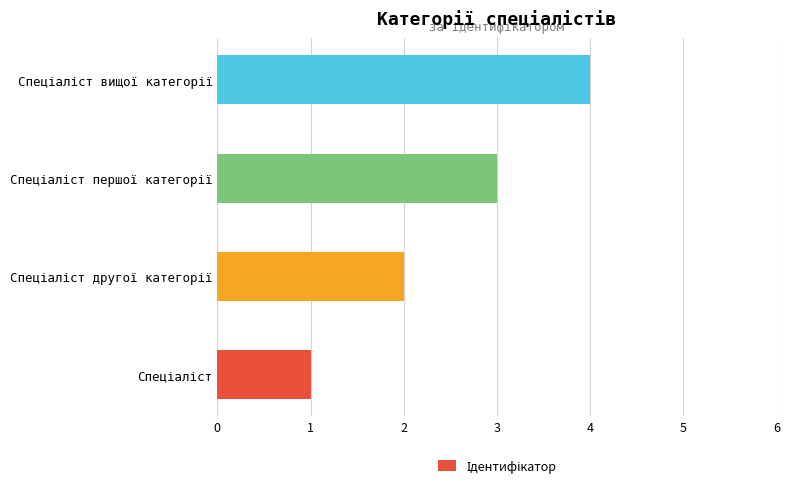

What is the difference between the maximum and minimum values?

3